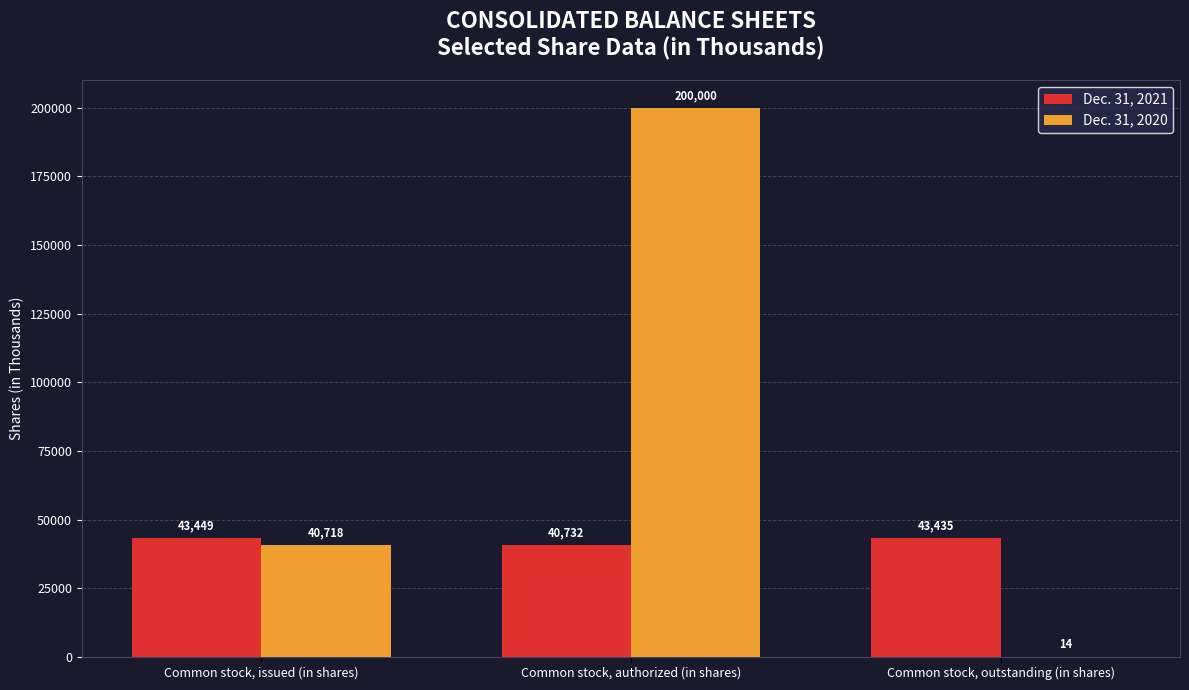

What is the approximate value of Dec. 31, 2020 at Common stock, issued (in shares)?

40718